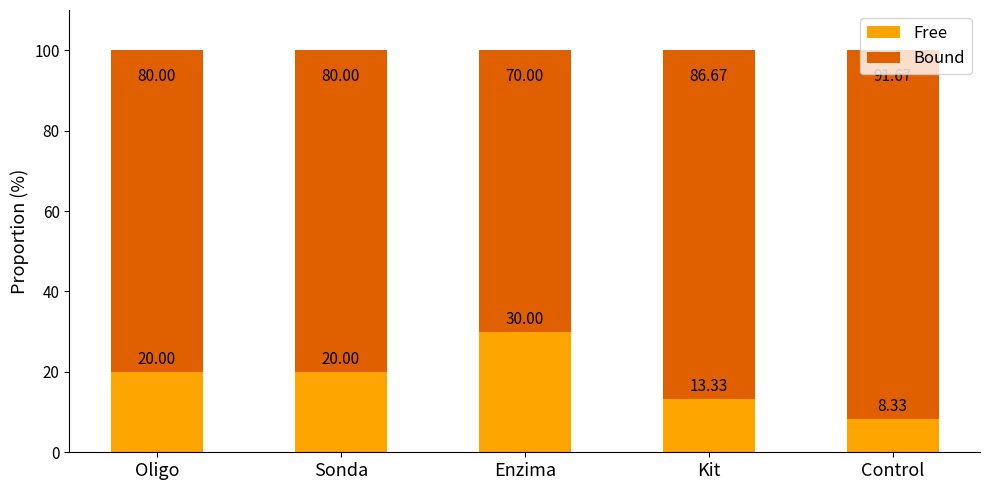

What is the difference between the Free values at Sonda and Control?

11.7